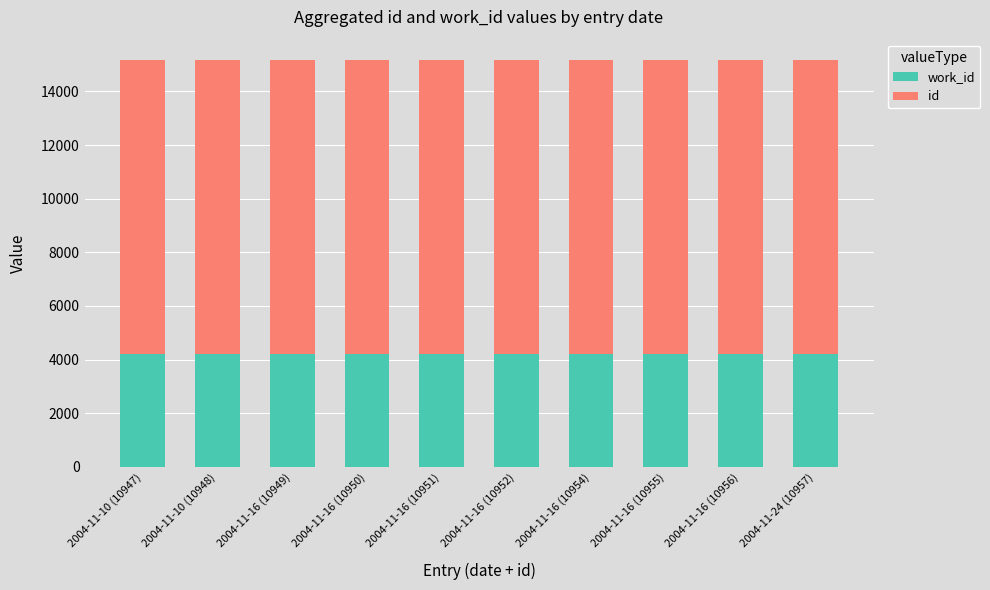

The value of work_id at 2004-11-16 (10952) is 4211. True or false?

True